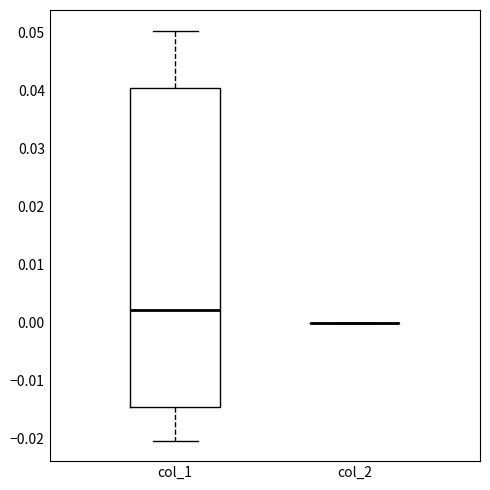

Where is the upper edge of the box for col_1 on the y-axis? The values are not printed on the chart, so give them approximately, as read against the axis.

0.040